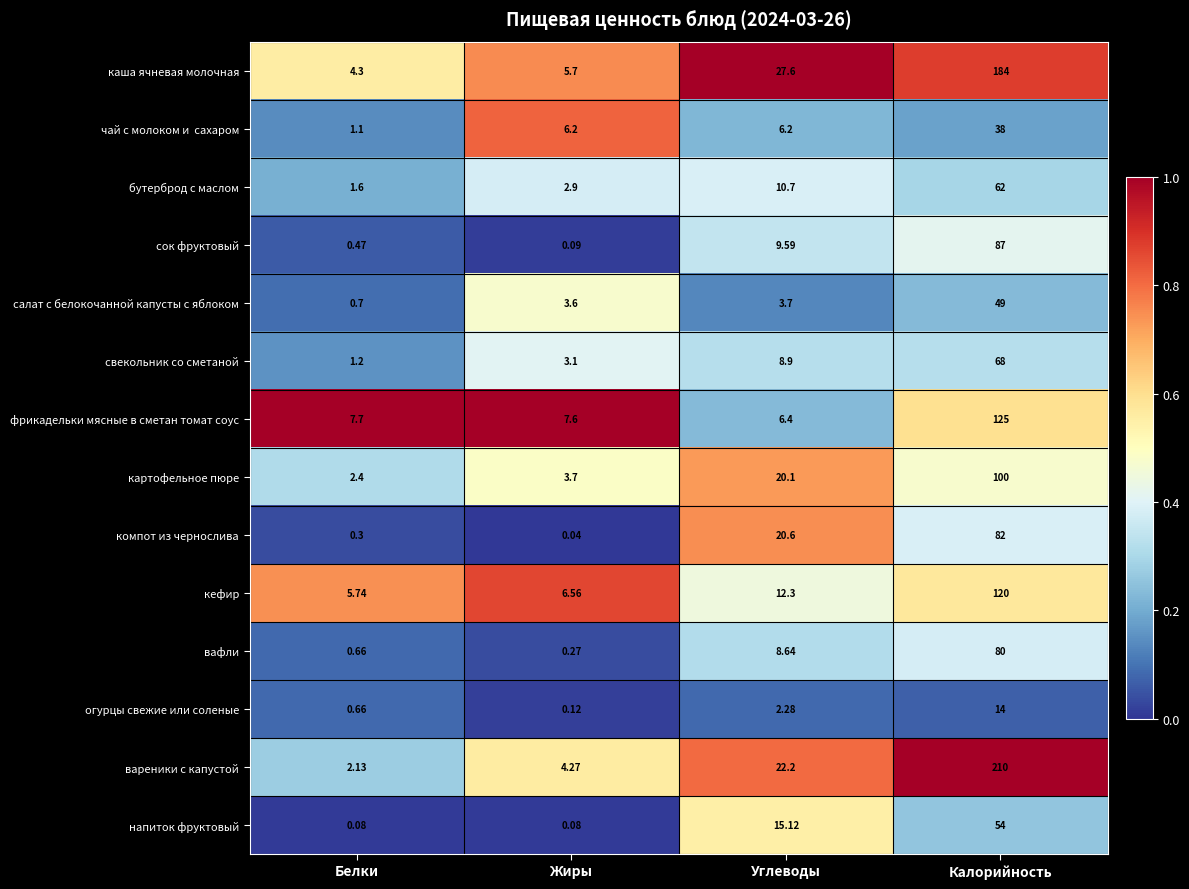

Rank the categories by огурцы свежие или соленые value from highest to lowest.

Калорийность, Углеводы, Белки, Жиры